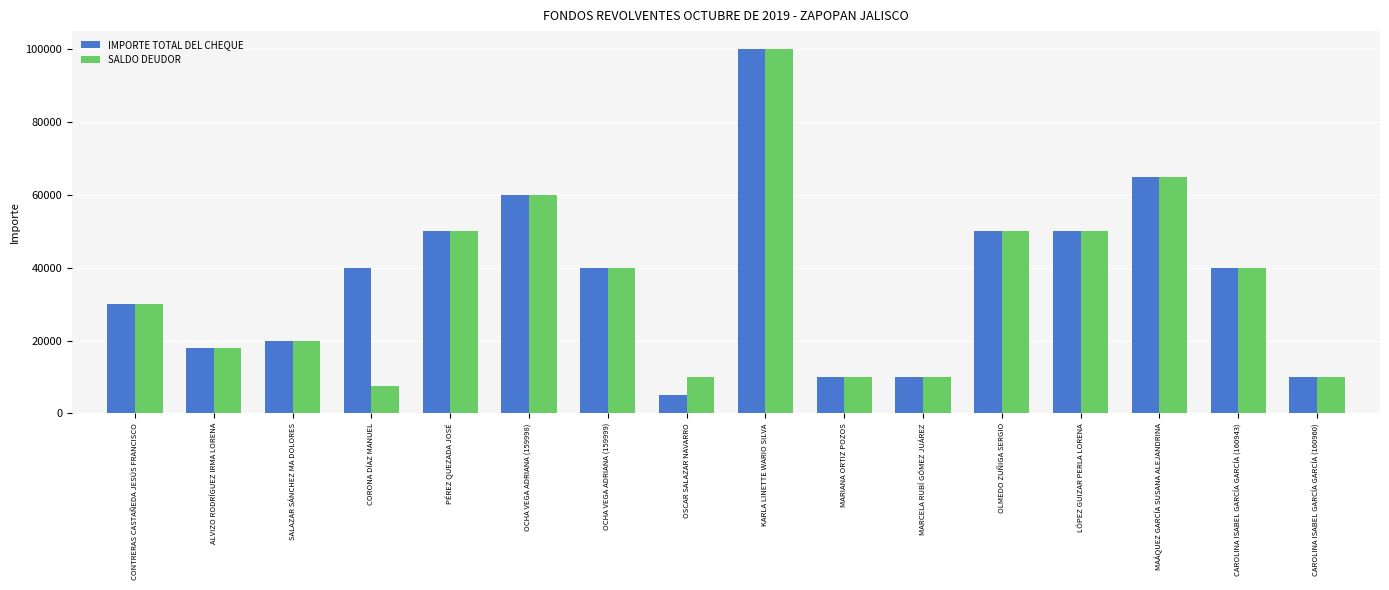

Which series has the widest spread of values?

IMPORTE TOTAL DEL CHEQUE